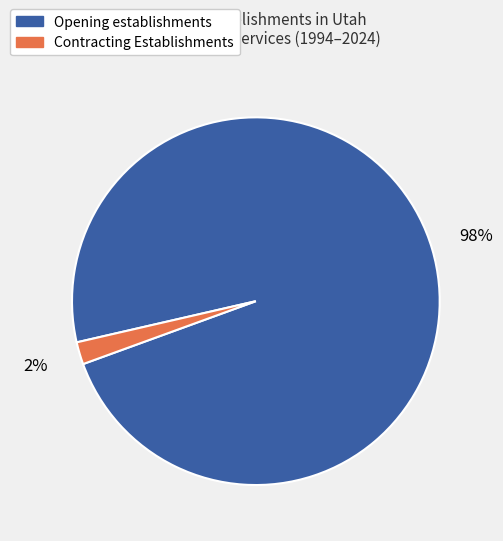

How many slices are in this pie chart?

2